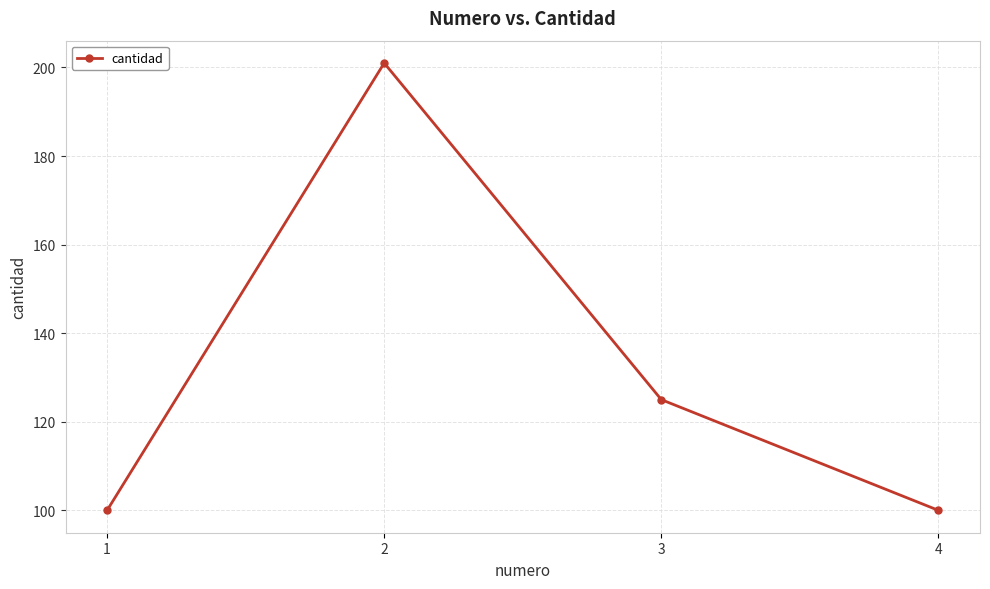

Reading left to right, extract all data points from this chart.

1=100	2=201	3=125	4=100